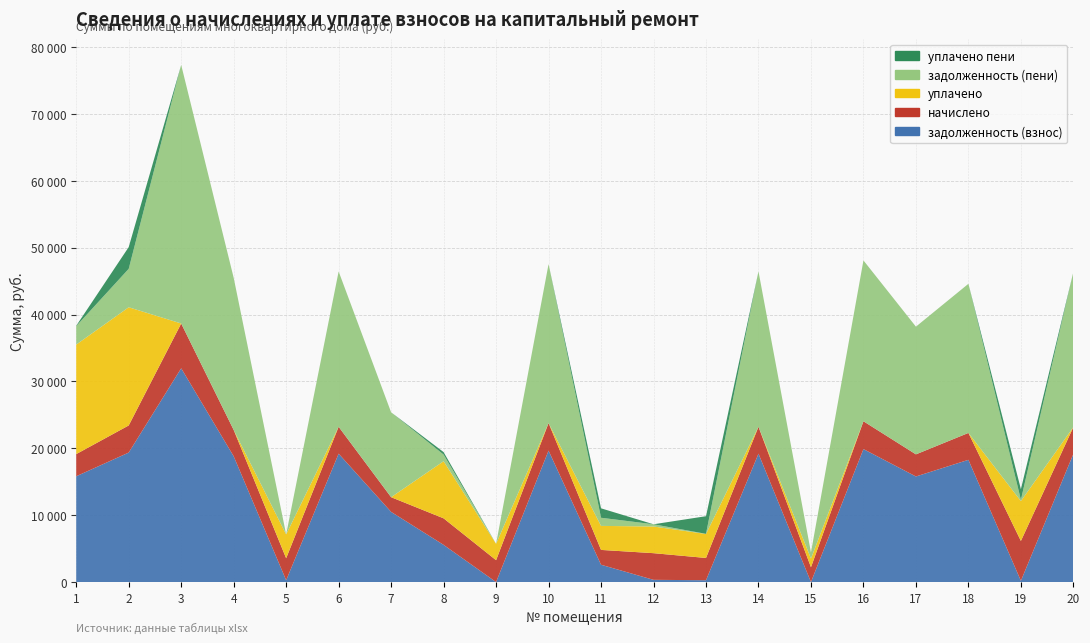

Reading right to left, transcribe all the data shown in this chart.

задолженность (взнос): 19165.6	188.2	18276.1	15787.2	19880.2	0.0	19198.1	277.3	333.5	2589.8	19652.9	0.0	5562.6	10492.3	19198.1	273.9	18808.2	31964.3	19360.4	15819.7
начислено: 4014.4	5959.2	4021.2	3306.7	4164.0	2218.1	4021.2	3327.1	3987.1	2218.1	4116.5	3272.8	3966.7	2197.7	4021.2	3286.3	3939.5	6695.2	4055.2	3313.6
уплачено: 0.0	5958.9	0.0	0.0	0.0	1294.6	0.0	3585.8	3989.1	3589.8	0.0	2442.0	8538.0	0.0	0.0	3560.4	0.0	0.0	17670.8	16372.0
задолженность (пени): 23179.9	188.5	22297.3	19093.9	24044.2	917.2	23219.3	18.6	331.5	1218.1	23769.4	0.0	991.4	12690.0	23219.3	0.0	22747.7	38659.4	5744.8	2761.3
уплачено пени: 0.0	1596.1	0.0	0.0	0.0	0.4	0.0	2639.7	0.0	1410.2	0.0	0.0	372.0	0.0	0.0	5.6	0.0	0.0	3250.7	52.4